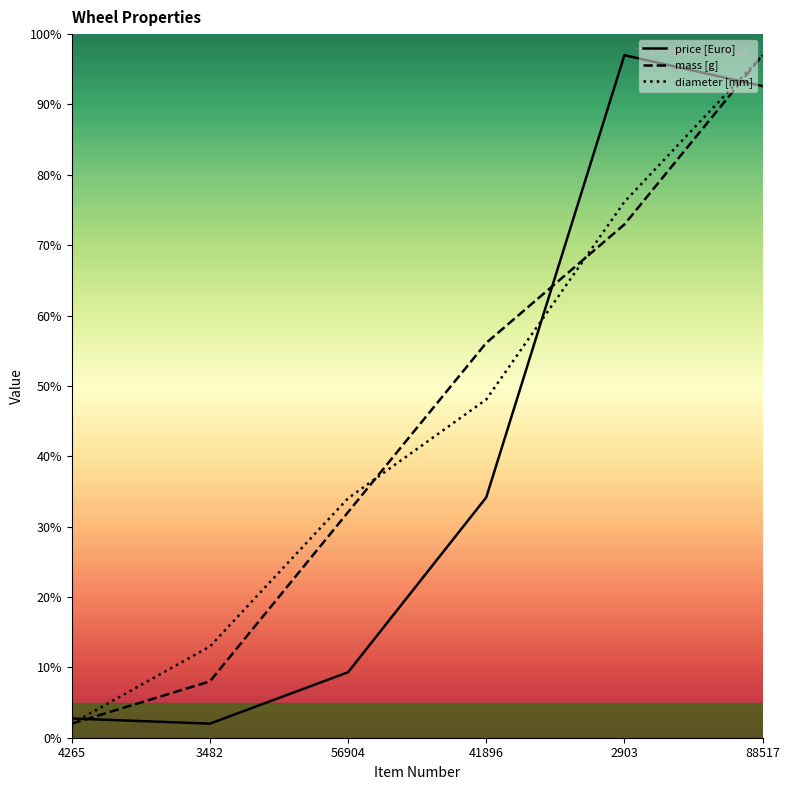

The price [Euro] series shows 2.0 at 3482. True or false?

True